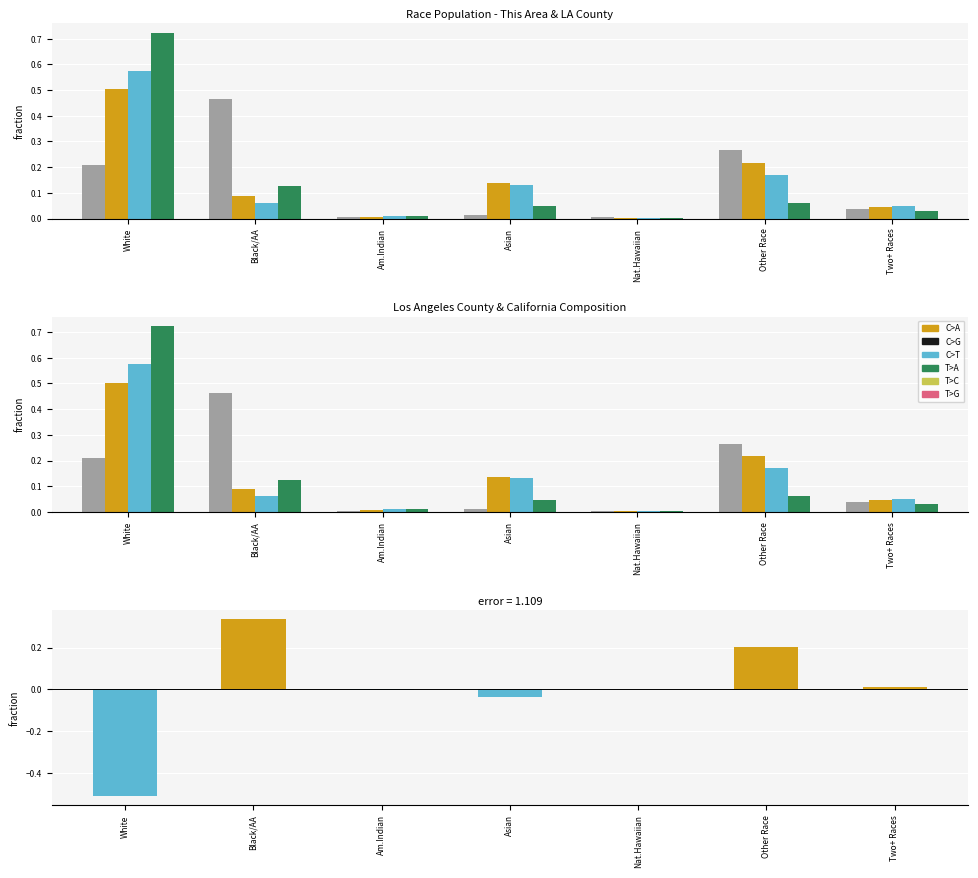

What position from the right is Other Race?

2